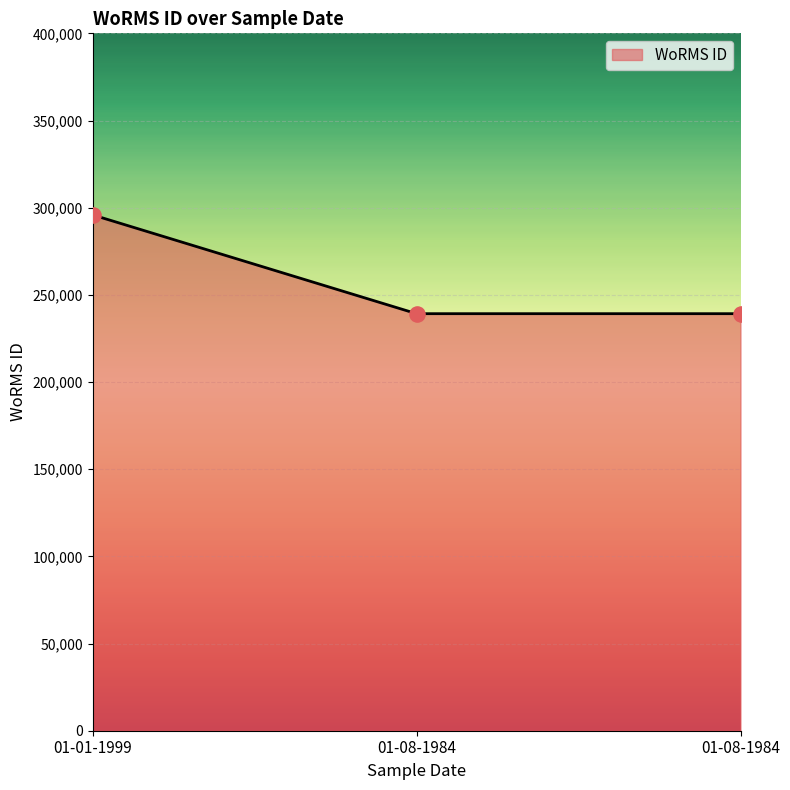

What is the change in value from 01-01-1999 to 01-08-1984?

-56663